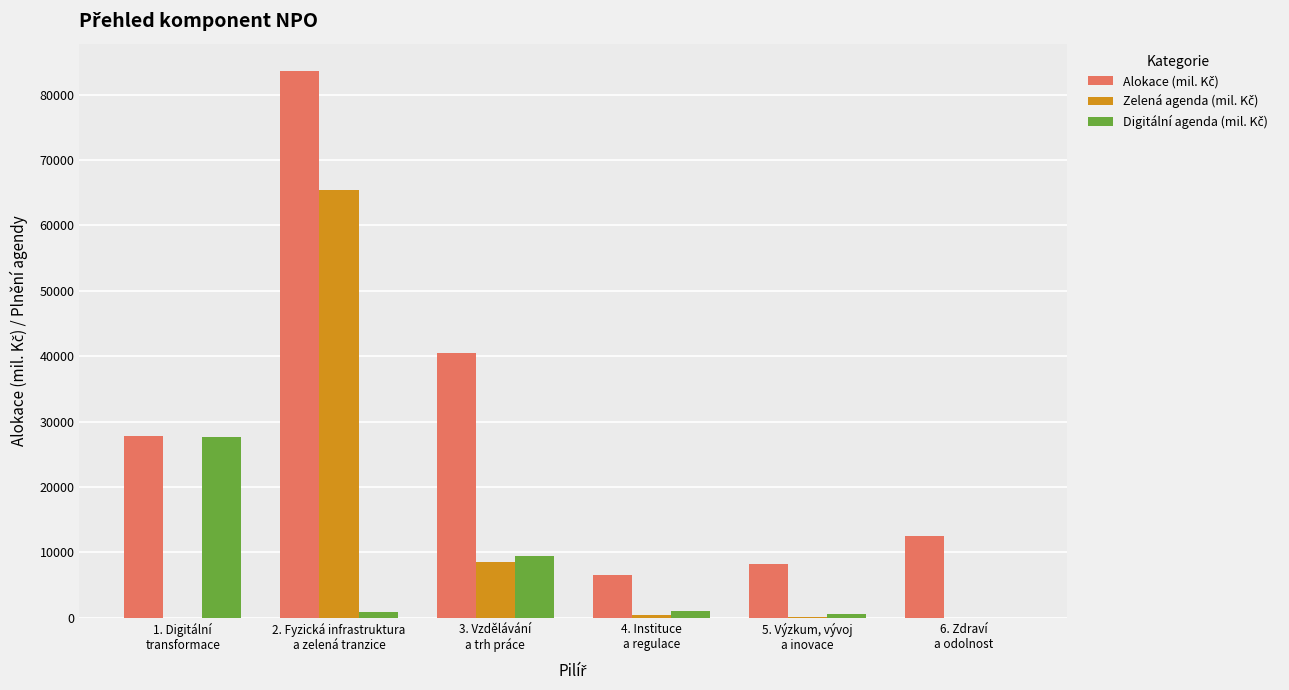

How many series are shown in this chart?

3